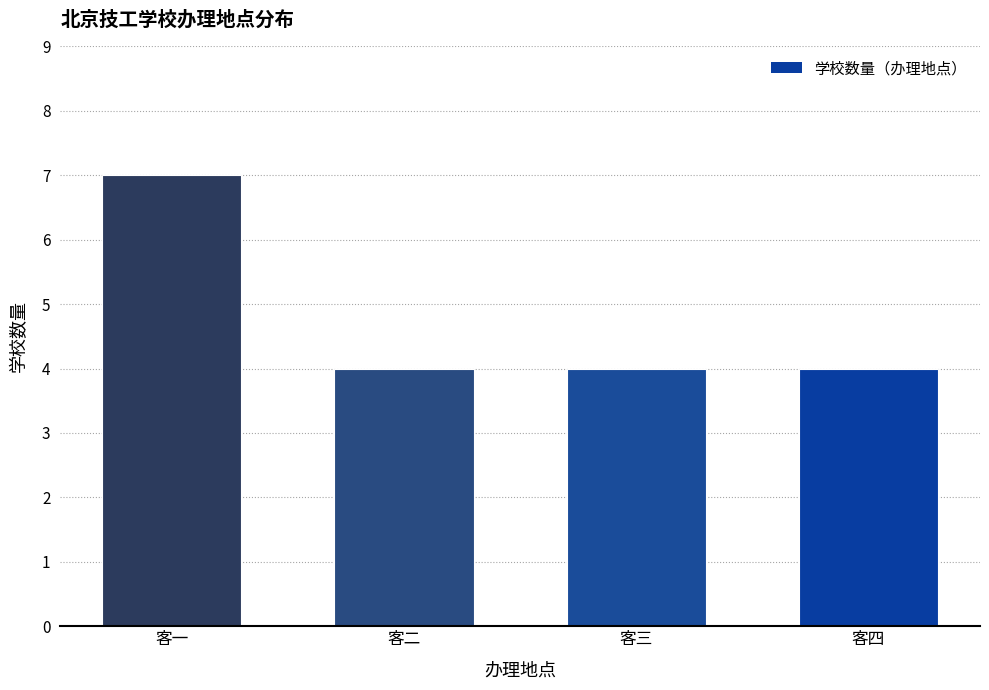

What is the smallest value displayed?

4